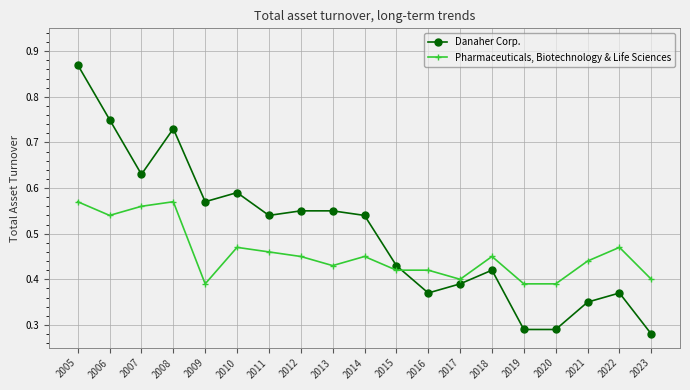

What is the difference between the maximum and minimum values in the Pharmaceuticals, Biotechnology & Life Sciences series?

0.2